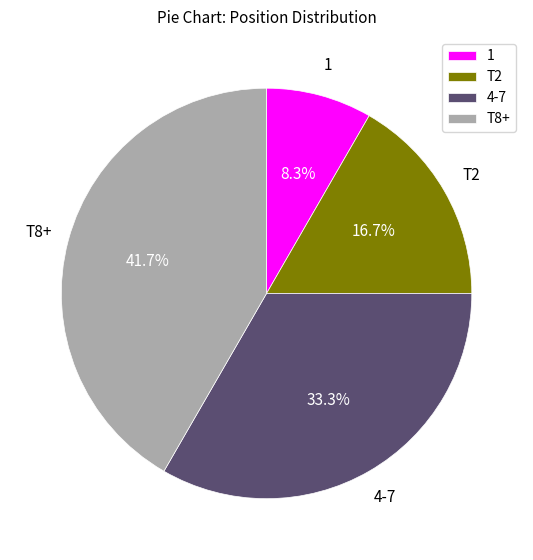

Which has a higher value, 1 or 4-7?

4-7